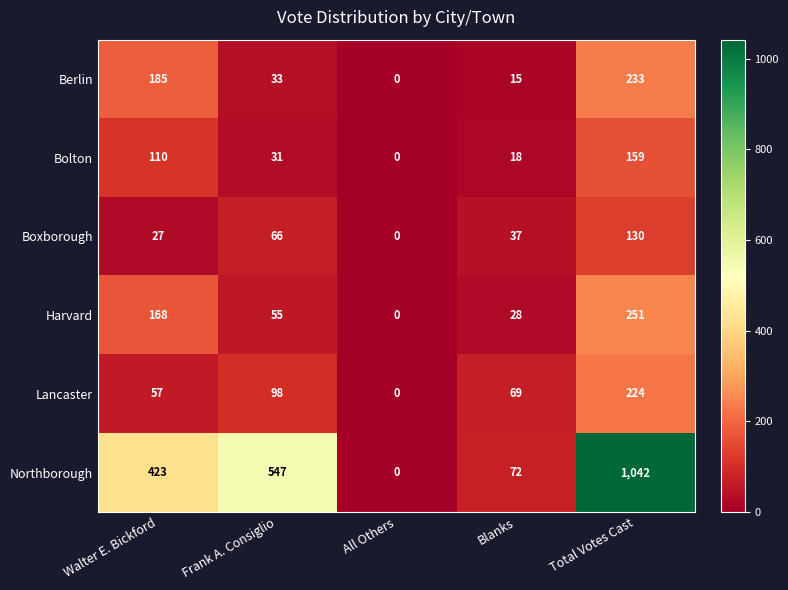

Reading right to left, transcribe all the data shown in this chart.

Berlin: 233	15	0	33	185
Bolton: 159	18	0	31	110
Boxborough: 130	37	0	66	27
Harvard: 251	28	0	55	168
Lancaster: 224	69	0	98	57
Northborough: 1042	72	0	547	423